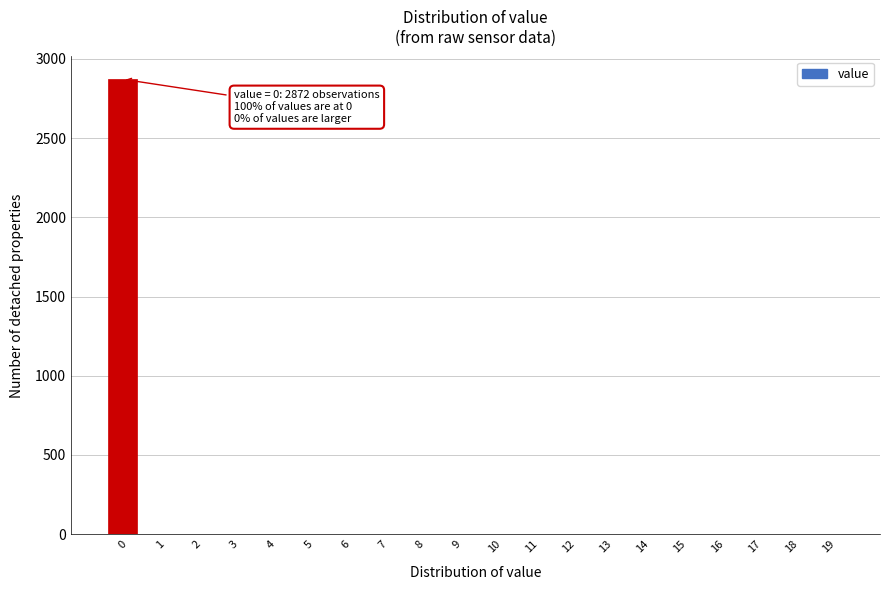

Reading left to right, extract all data points from this chart.

0=2872	1=0	2=0	3=0	4=0	5=0	6=0	7=0	8=0	9=0	10=0	11=0	12=0	13=0	14=0	15=0	16=0	17=0	18=0	19=0